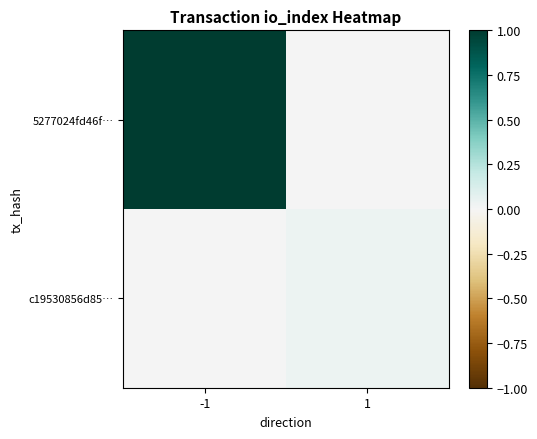

What is the total value across all series at -1?

1.0